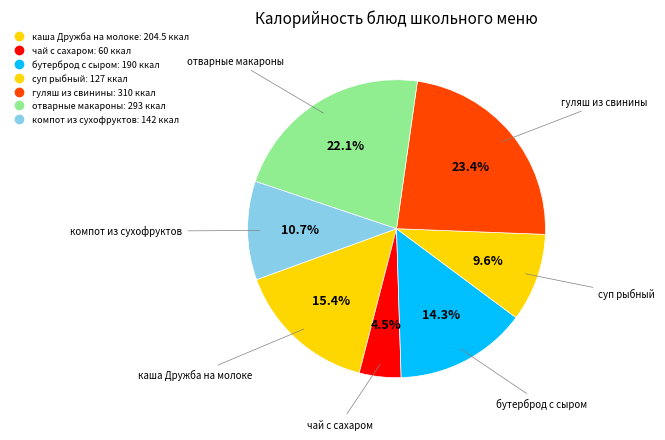

Count the number of slices in the pie.

7